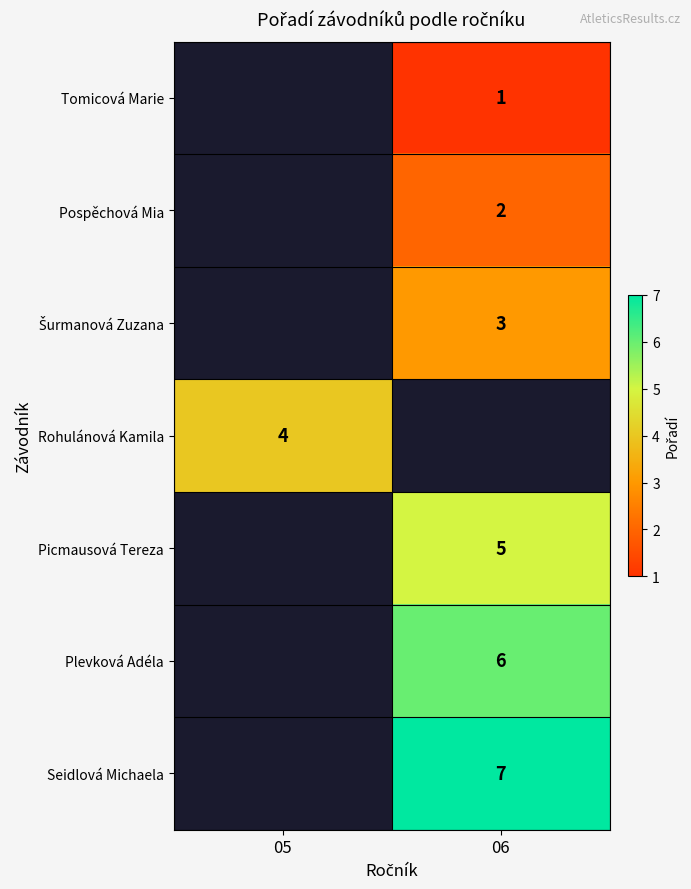

True or false: Seidlová Michaela has a value of 2 at 06.

False